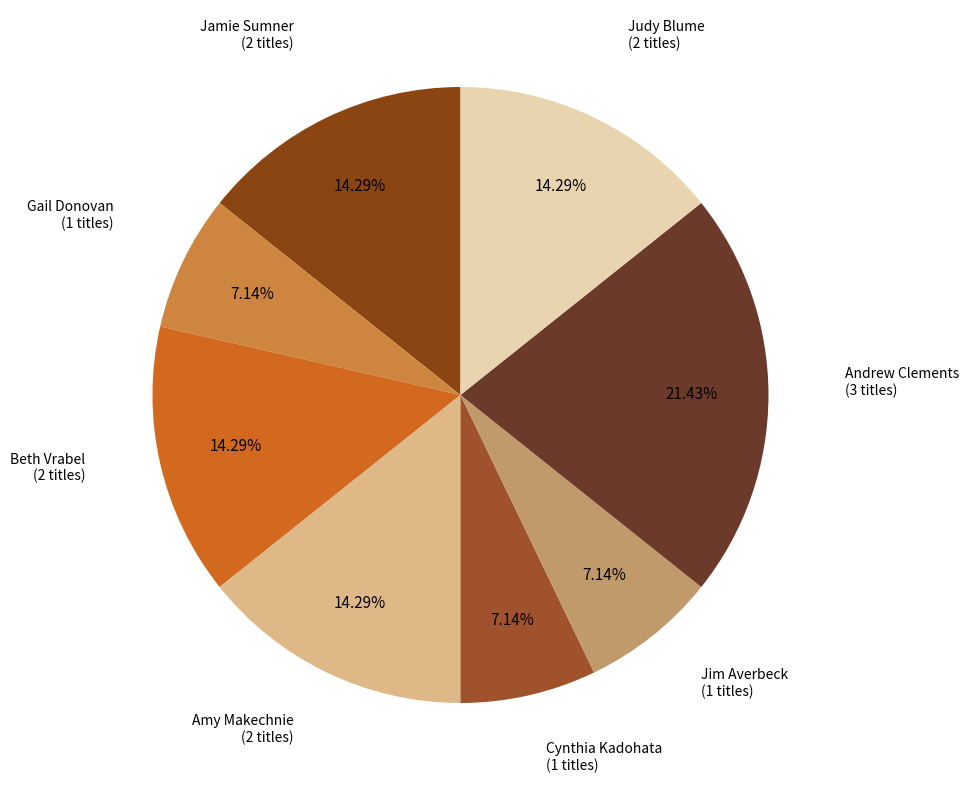

Count the number of slices in the pie.

8